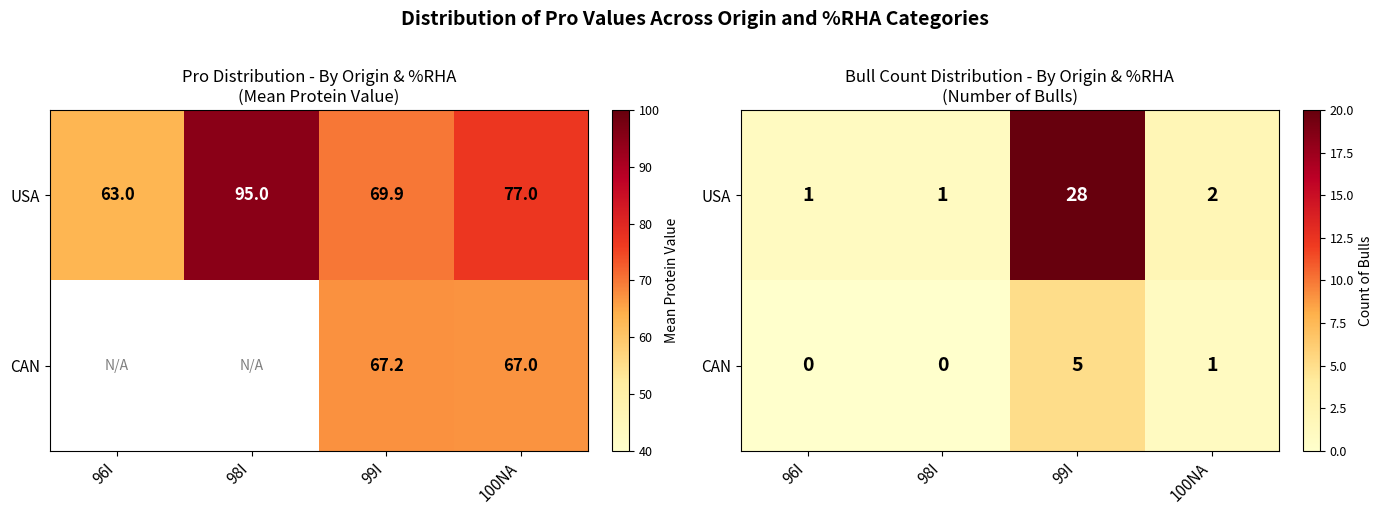

What is the maximum value shown in the chart?

28